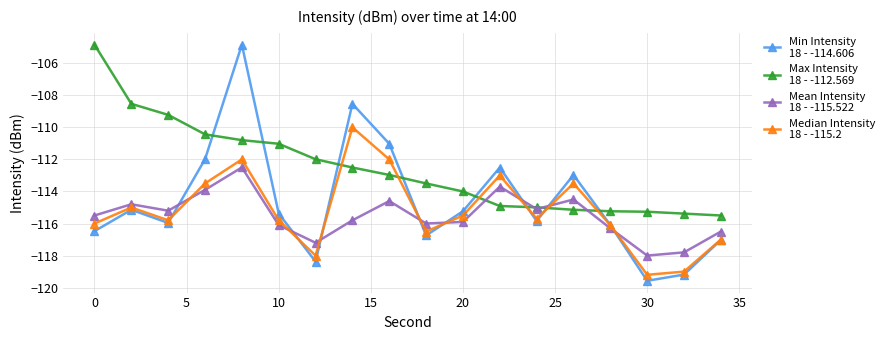

What is the maximum value shown in the chart?

-104.8